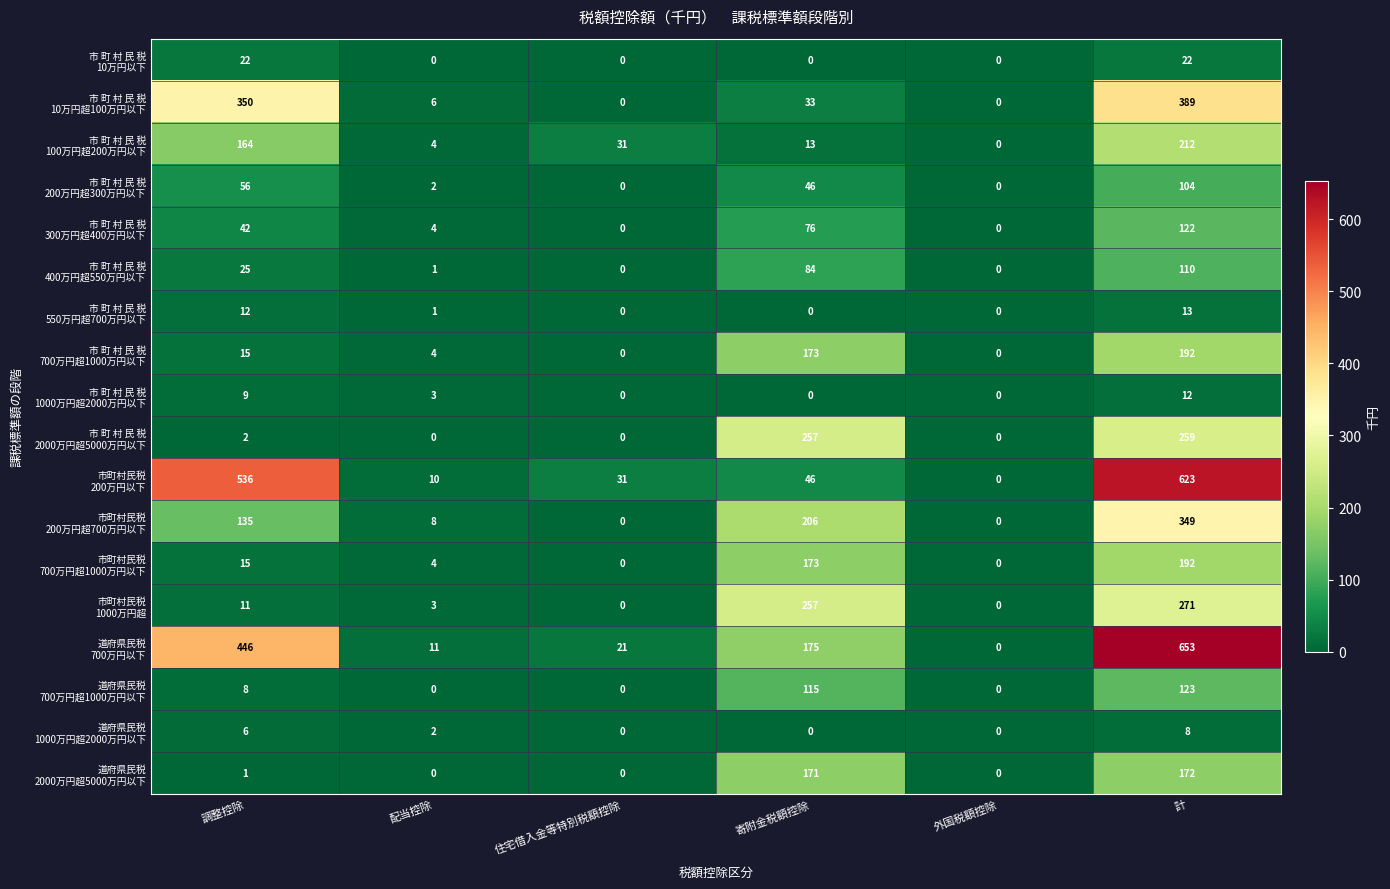

What is the spread (max minus min) of values at 配当控除?

11